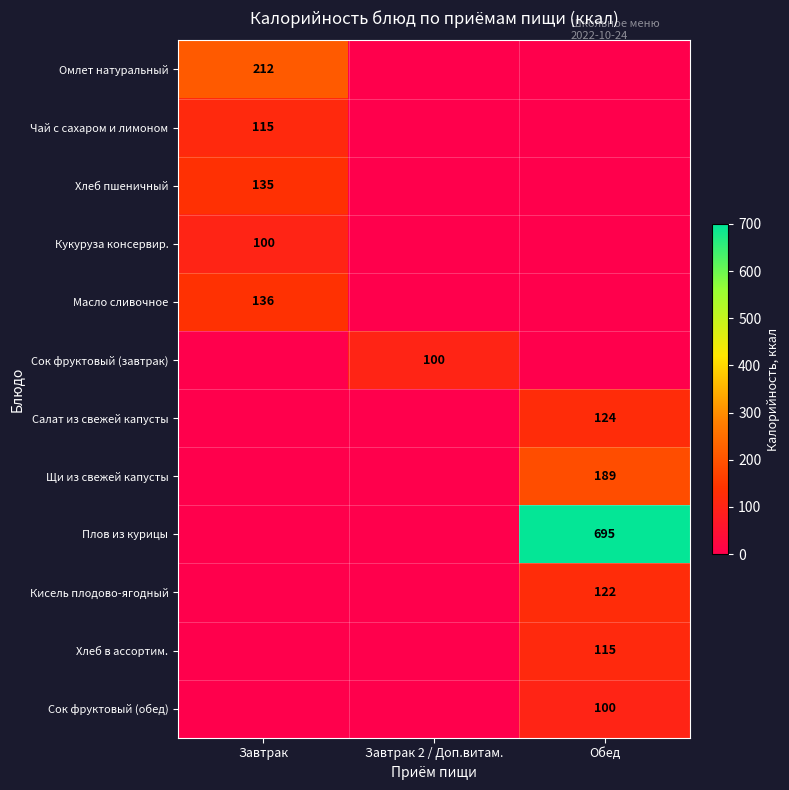

The Хлеб в ассортим. series shows 35 at Обед. True or false?

False